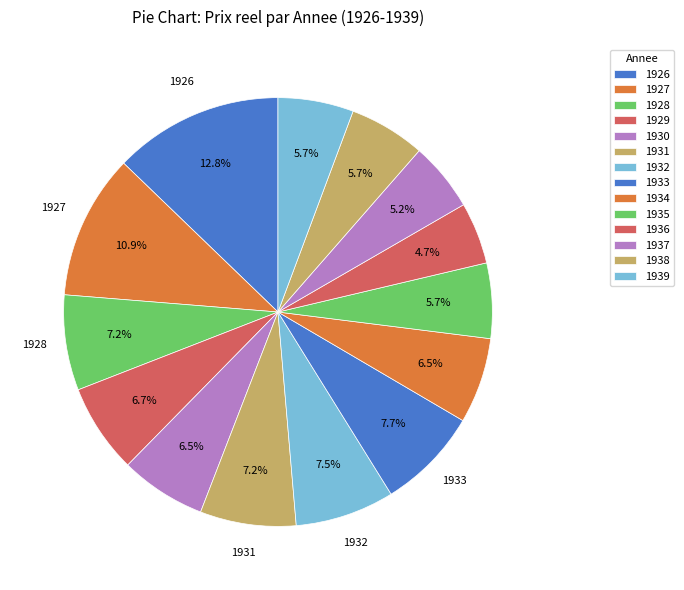

What portion of the pie excludes 1934?

93.5%